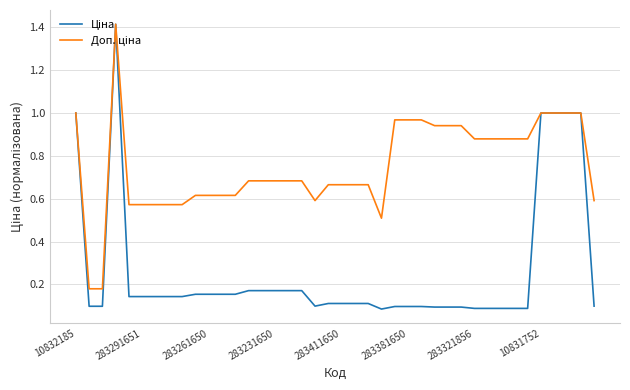

What is the maximum value shown in the chart?

1.4